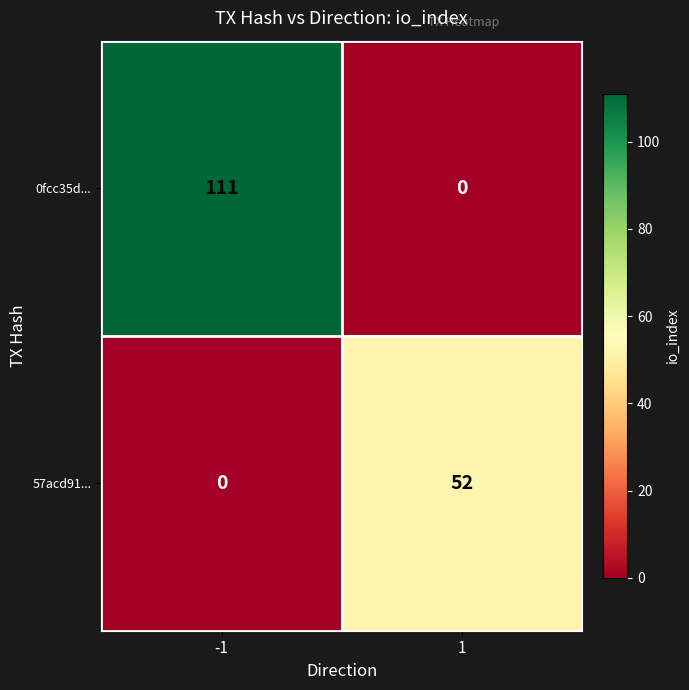

List the series in order of their overall mean, highest first.

0fcc35d..., 57acd91...